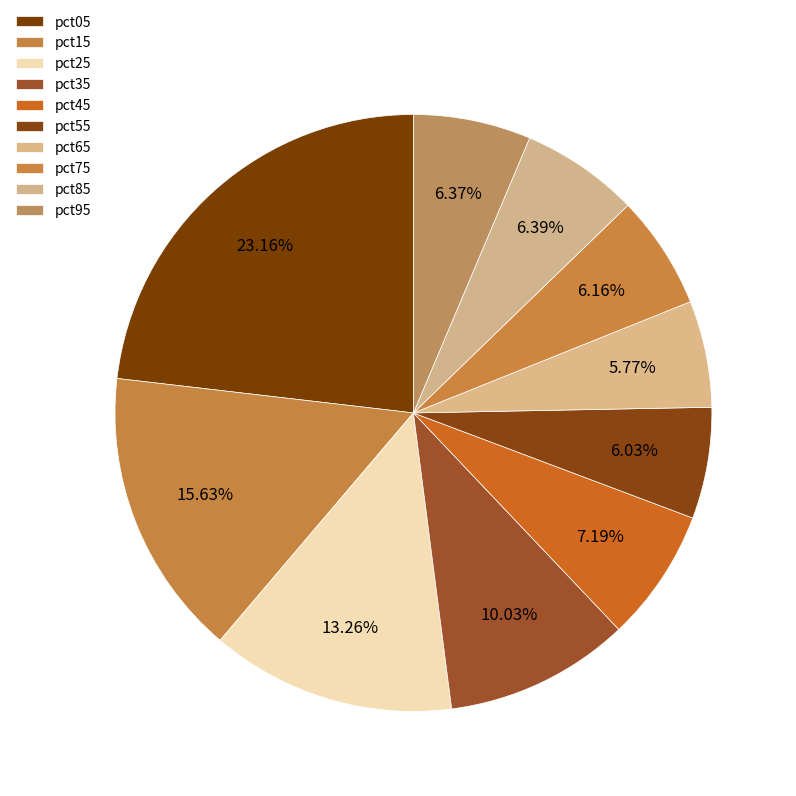

Which category has the smallest portion of the pie?

pct65